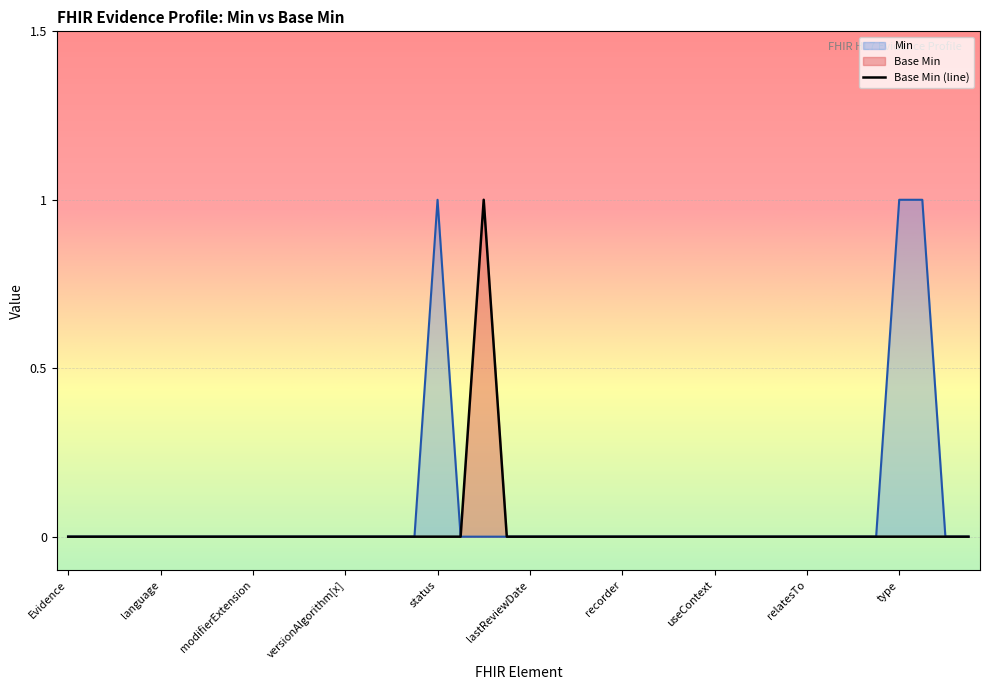

The Base Min (line) series shows 1 at relatesTo. True or false?

False